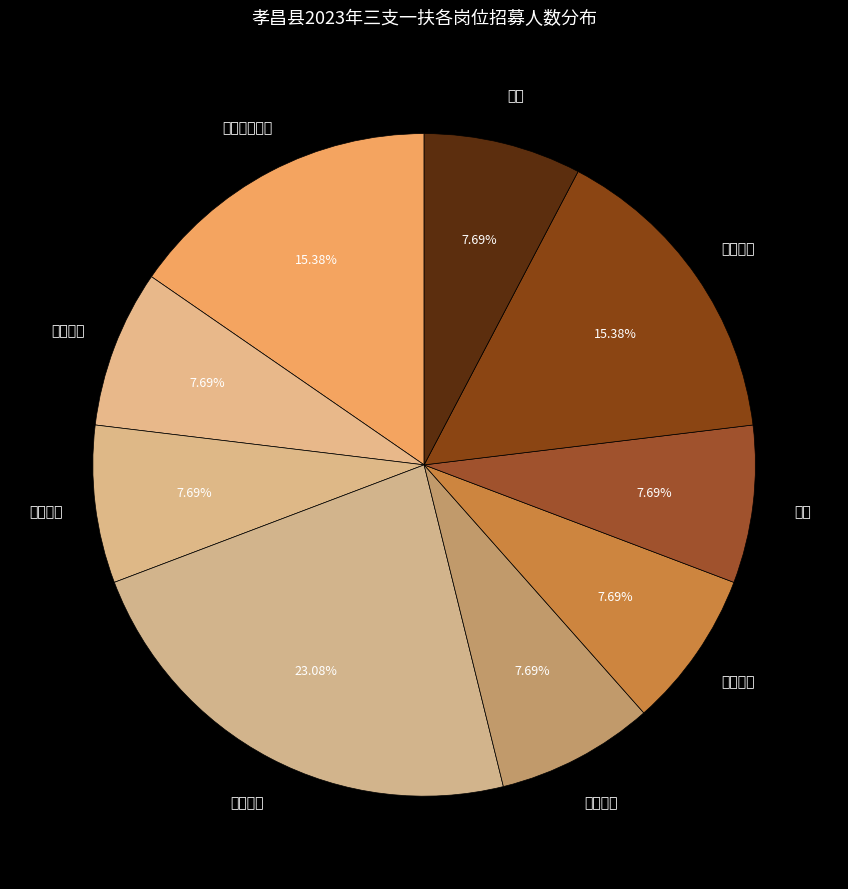

Does 基层文旅 represent more than half of the total?

No